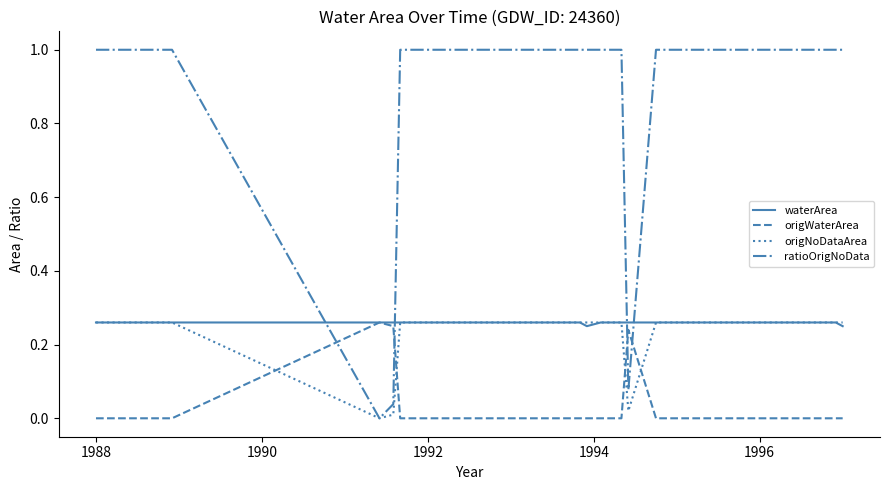

Does the chart display data point markers on the line(s)?

No